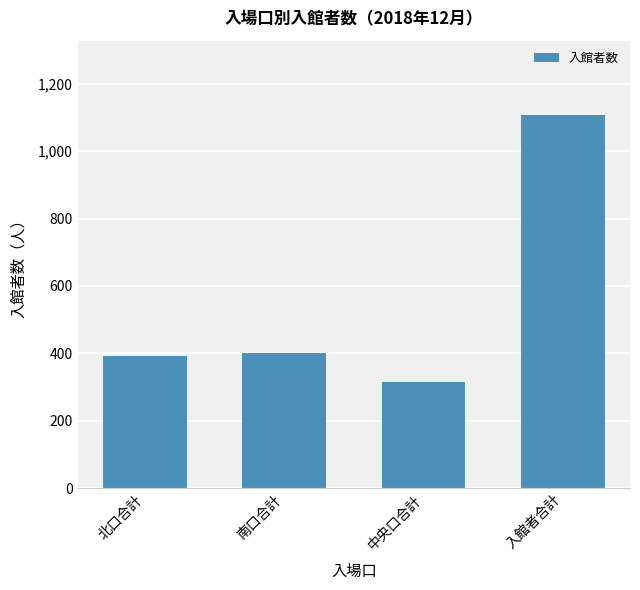

Approximately how many times larger is the value at 入館者合計 compared to 中央口合計?

3.5